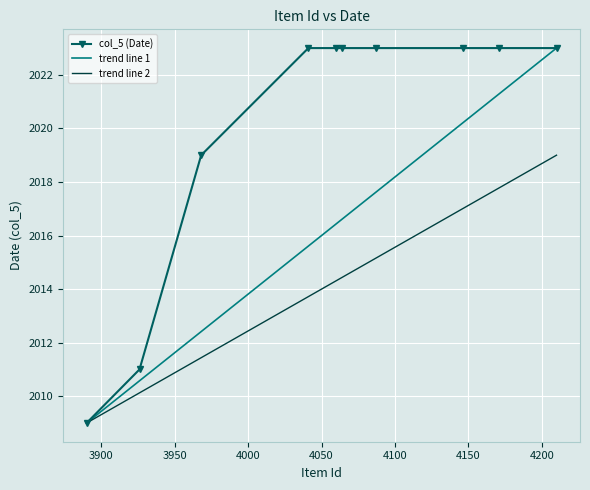

Which series has the largest total across all categories?

col_5 (Date)